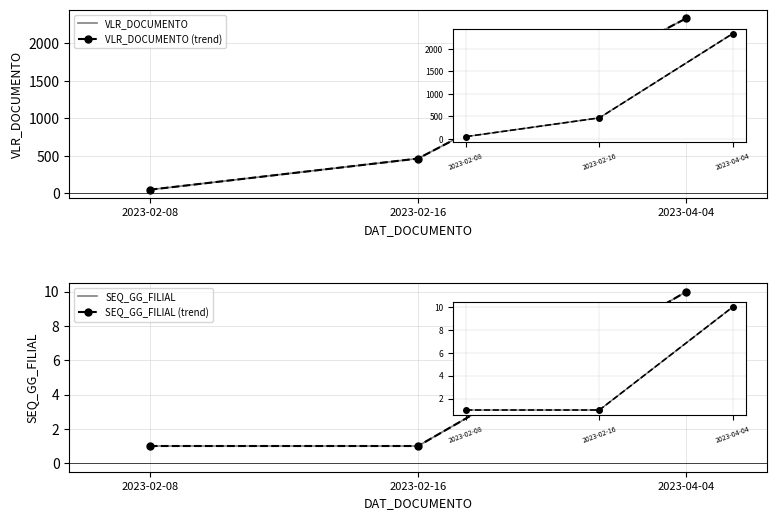

What position from the left is 2023-02-16?

2